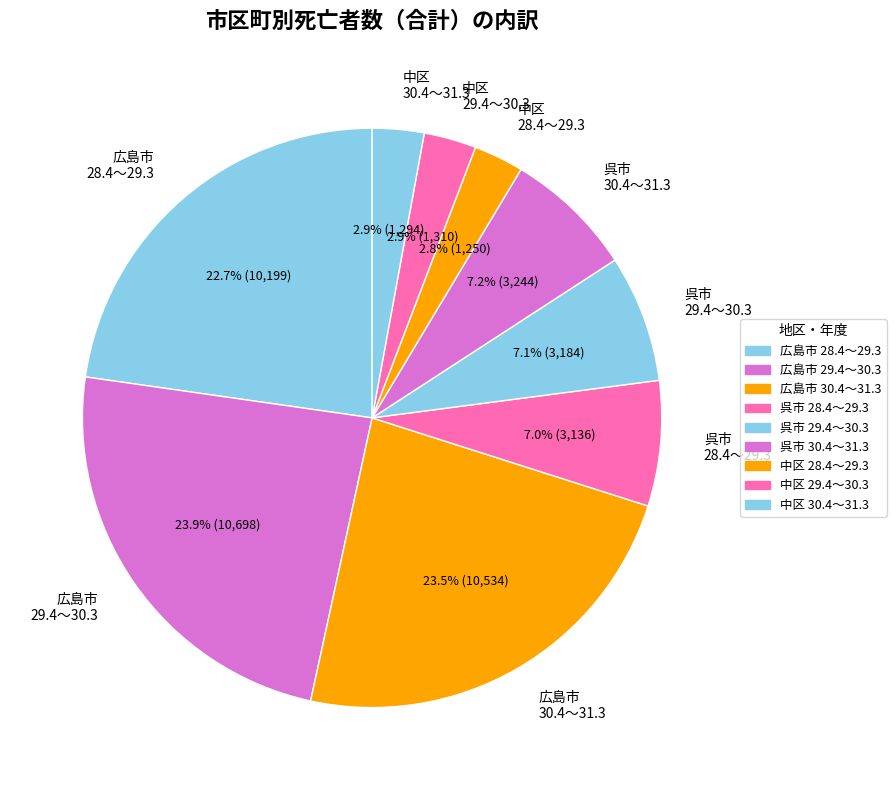

Does any single category account for the majority?

No